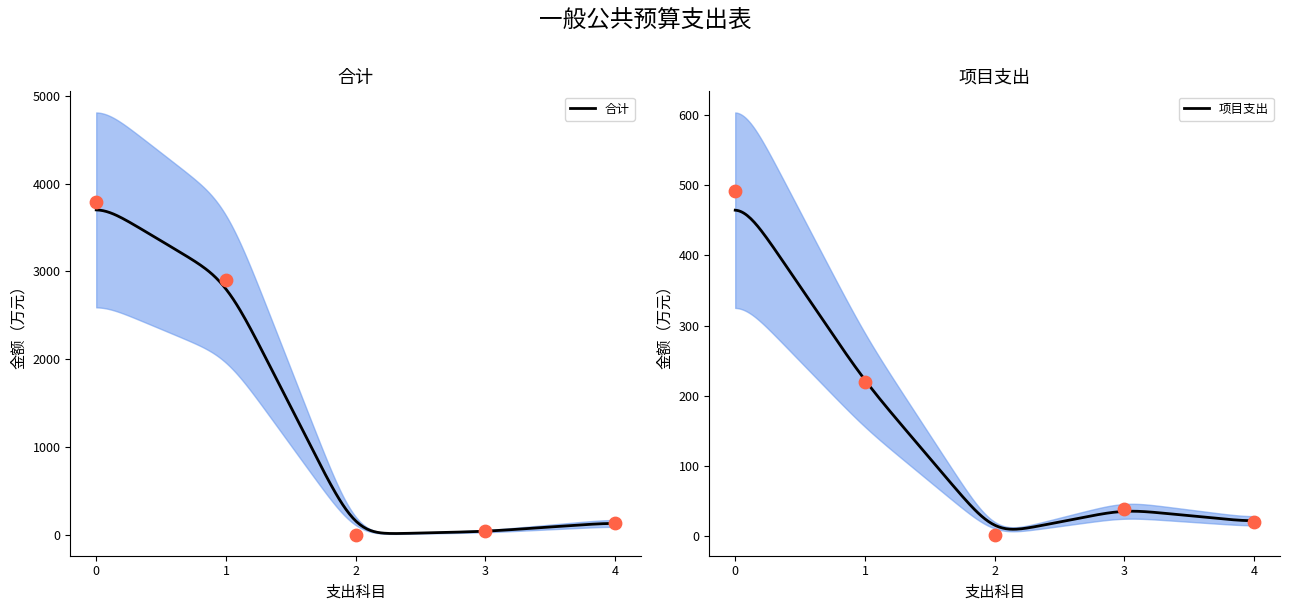

What is the highest value of the 合计 series?

3700.4